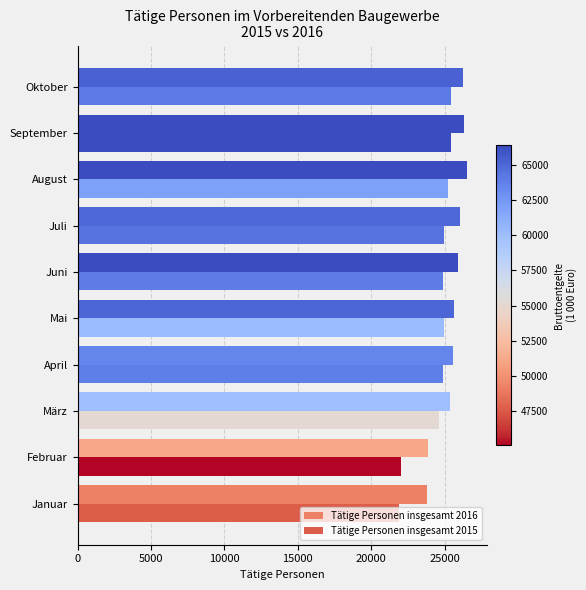

How many values in the Tätige Personen insgesamt 2015 series are below 24932?

5